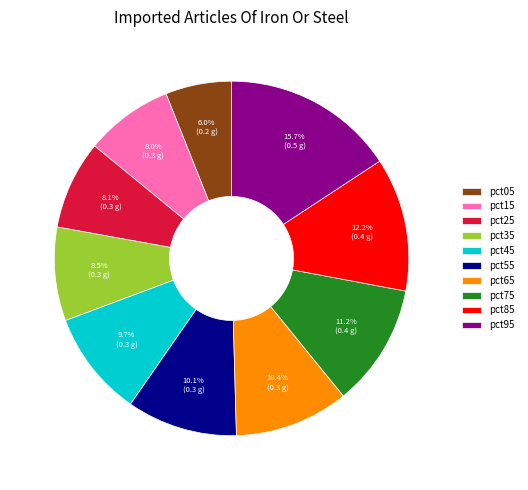

How many slices are in this pie chart?

10